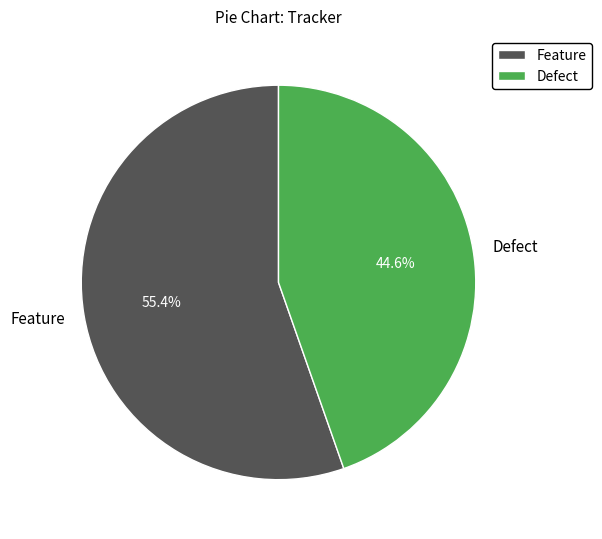

What percentage do Feature and Defect together represent?

100.0%